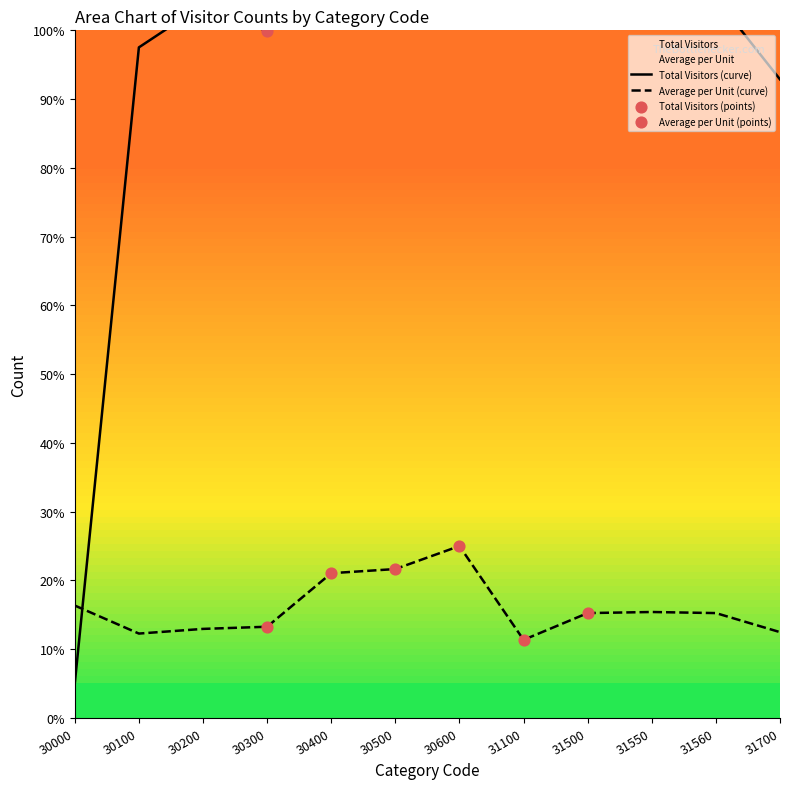

What are all the series names shown in the legend?

Total Visitors, Average per Unit